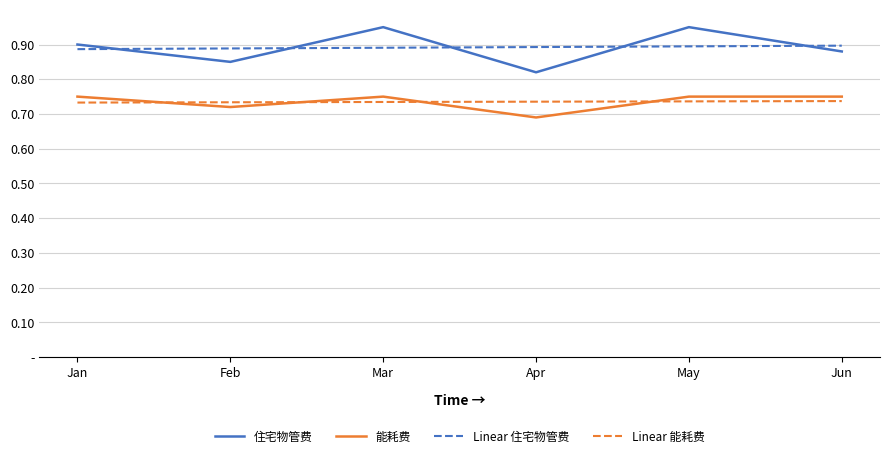

True or false: Linear 能耗费 and 住宅物管费 intersect in this chart.

False